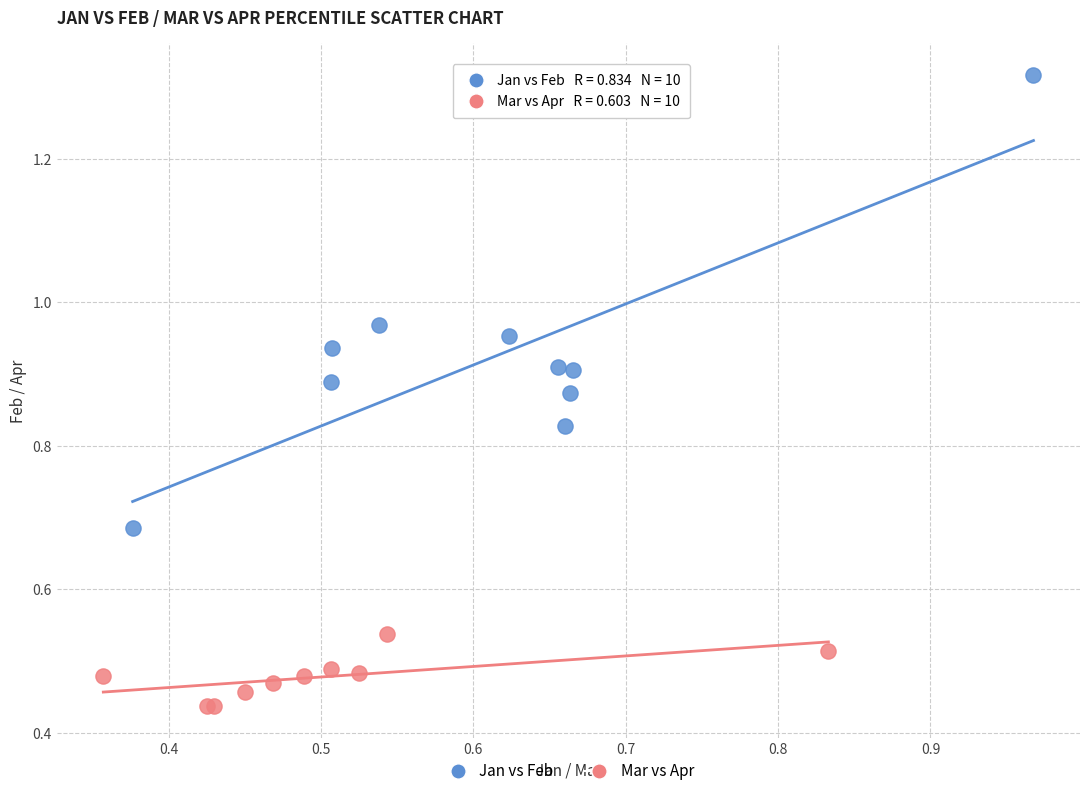

Which series reaches the minimum Y coordinate?

Mar vs Apr